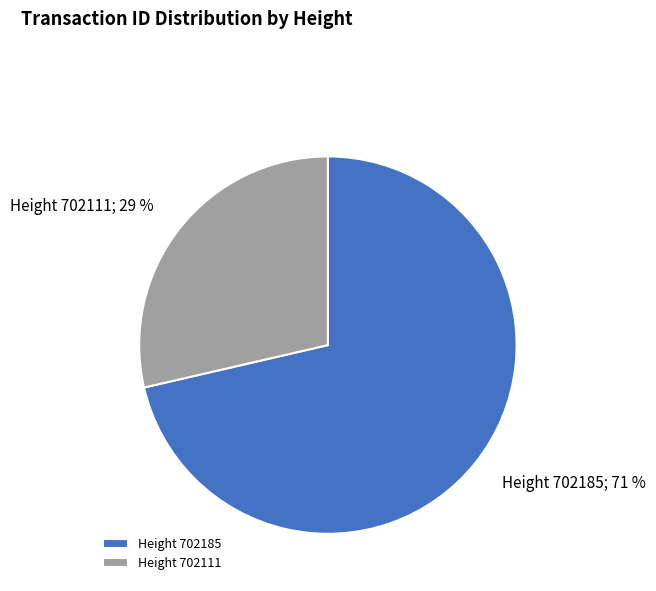

Rank the categories by value from highest to lowest.

Height 702185, Height 702111